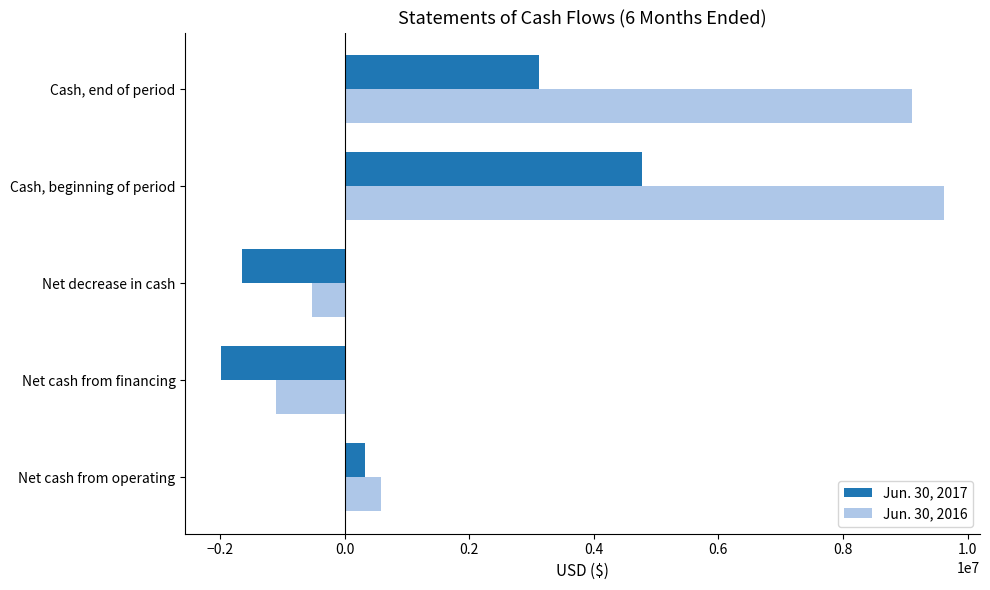

Where is Jun. 30, 2017 nearest to the value 1394795?

Net cash from operating